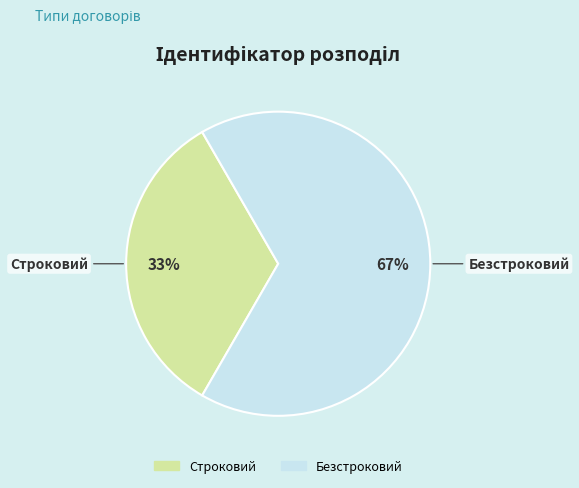

To the nearest percent, what is the average slice percentage?

50%